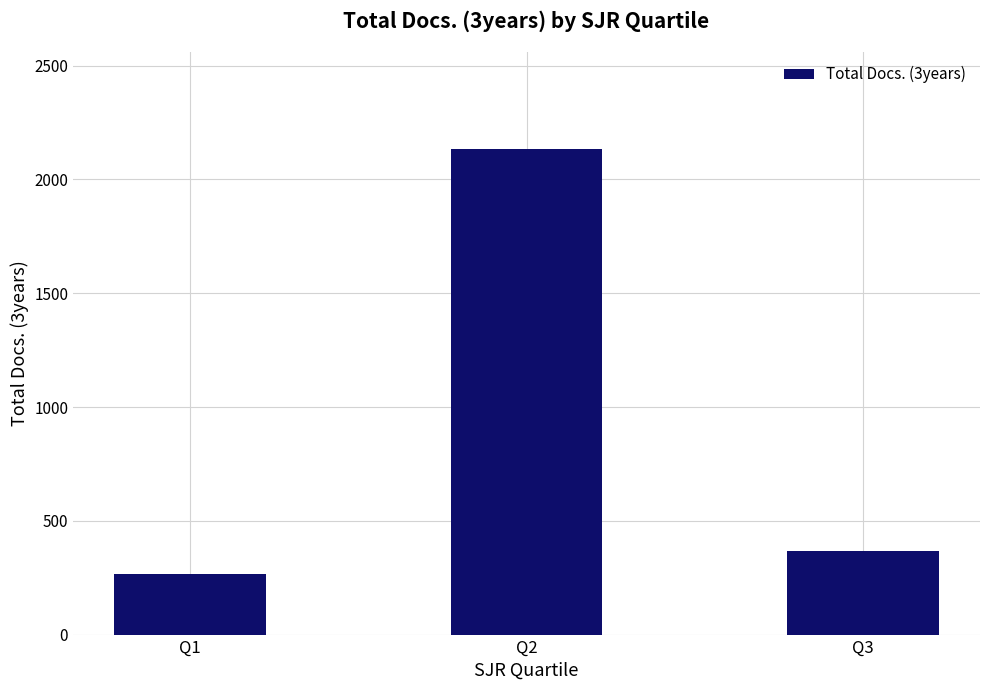

Rank the categories by value from lowest to highest.

Q1, Q3, Q2